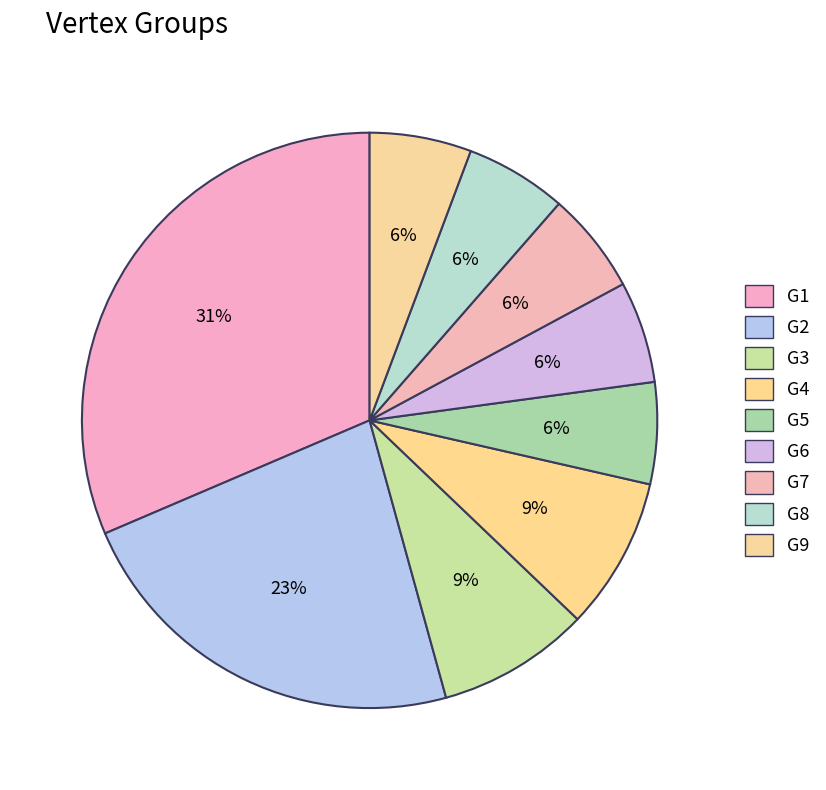

How many slices are in this pie chart?

9